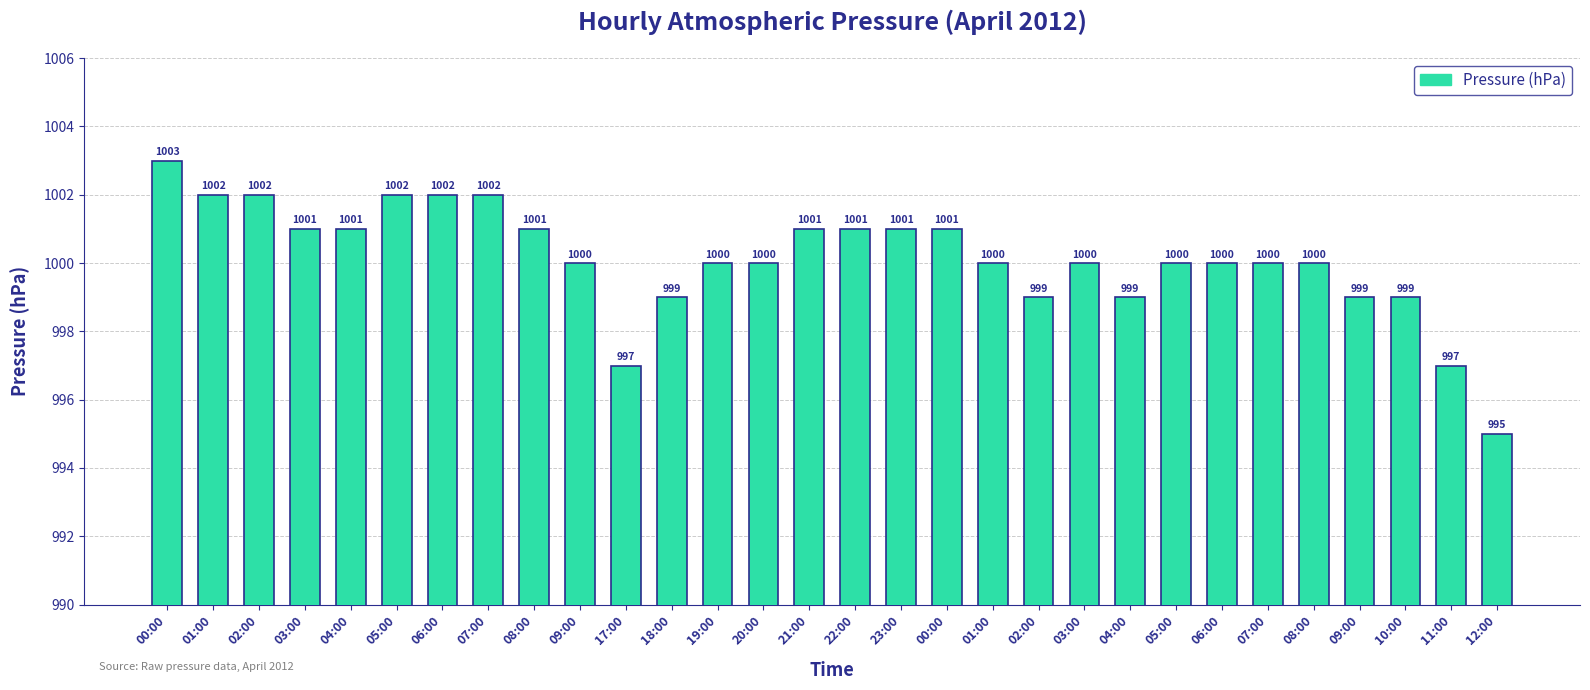

What is the label of the 18th bar from the left?

00:00